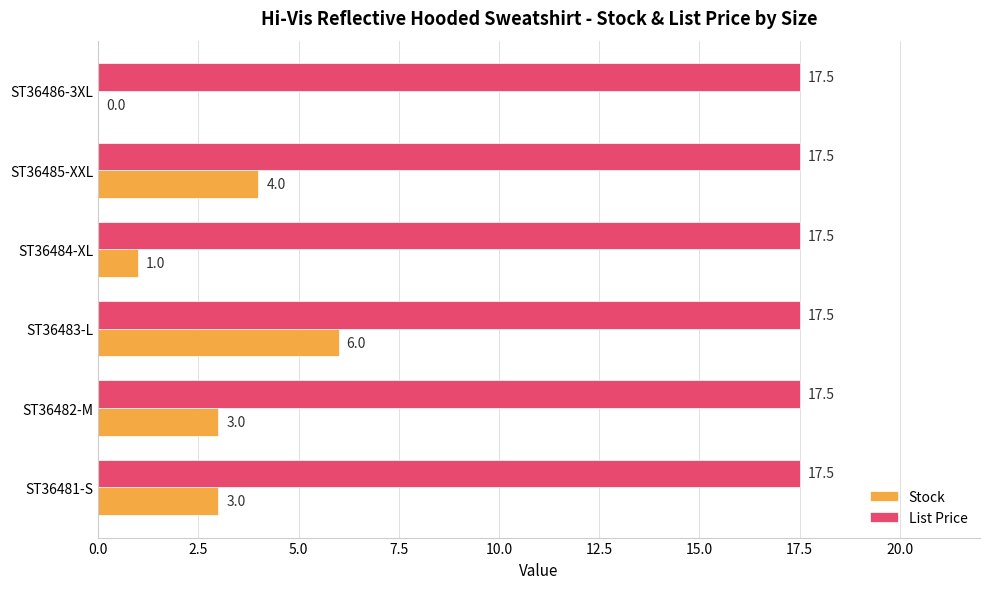

Which series changed the most between ST36484-XL and ST36485-XXL?

Stock